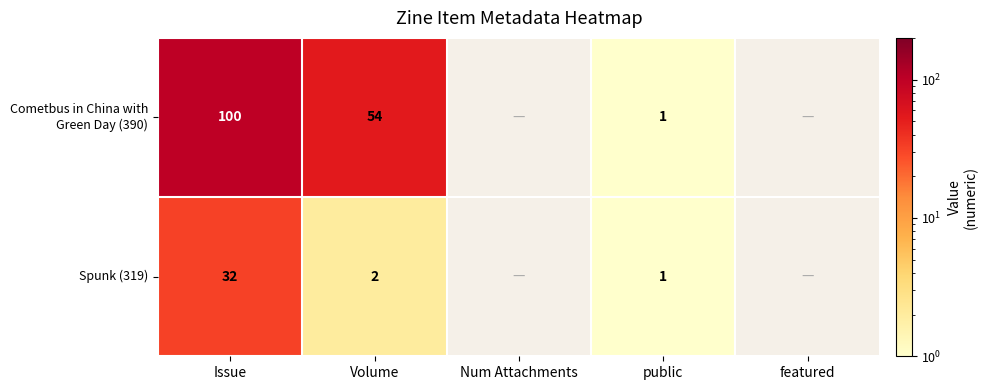

What is the maximum value shown in the chart?

100.0